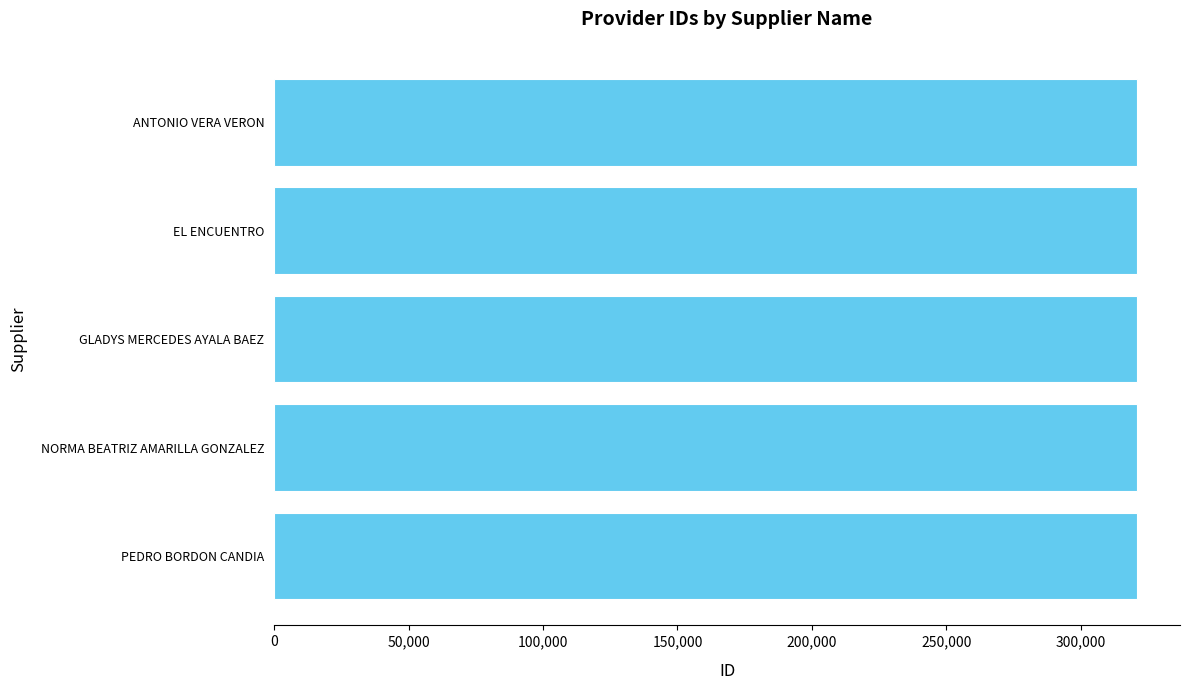

What is the maximum value shown in the chart?

320825